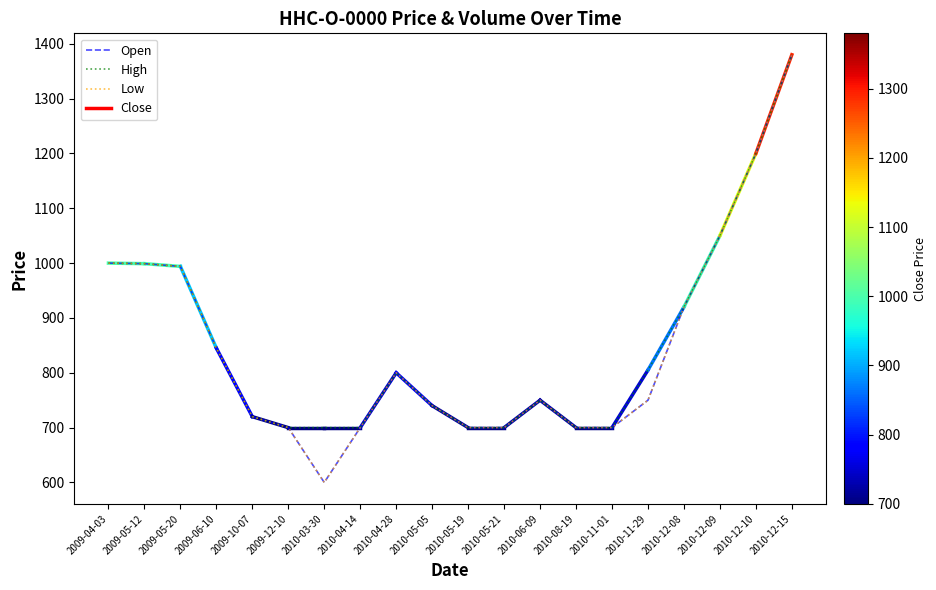

True or false: High has more than 0 interior local peaks.

True